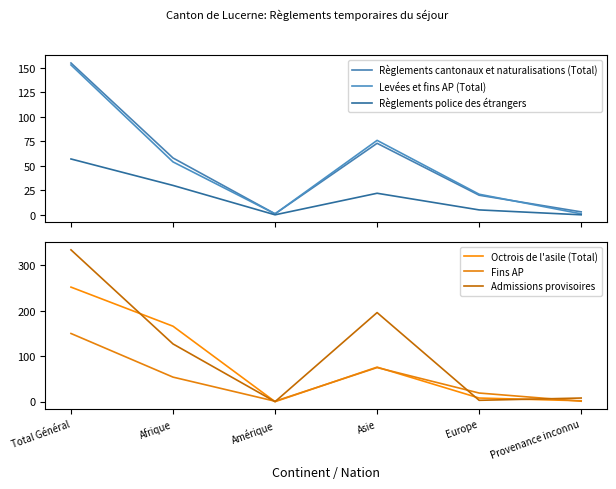

How many interior local valleys does the Règlements police des étrangers series have?

1